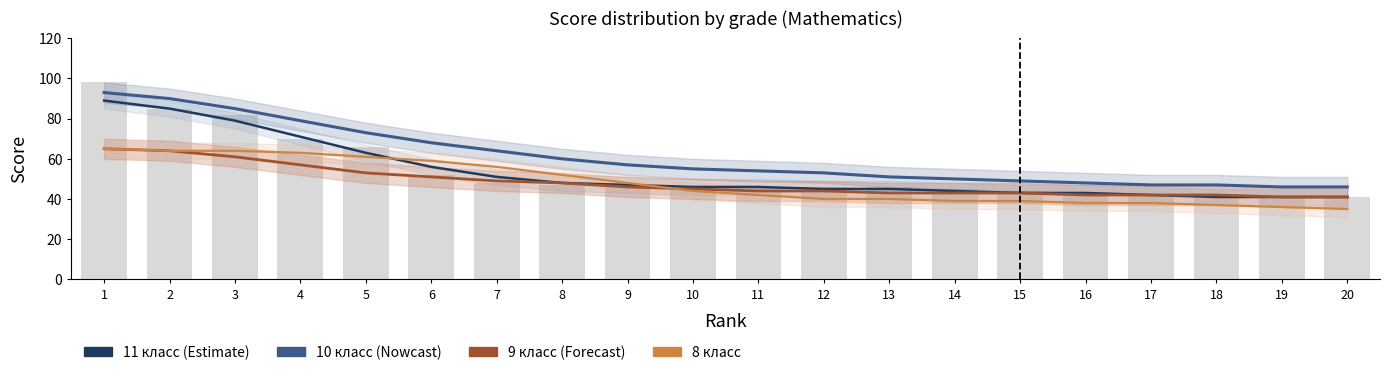

How many data points in 8 класс are above 44?

9